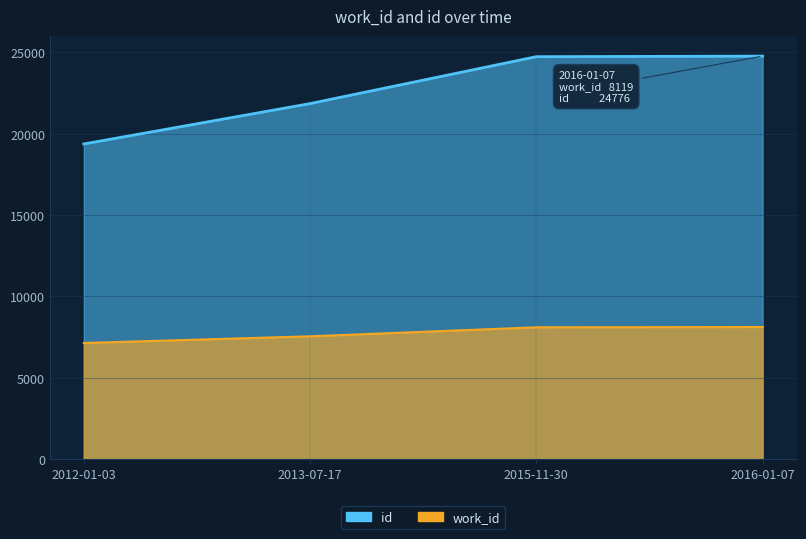

At 2012-01-03, list the series in order from smallest to largest.

work_id, id